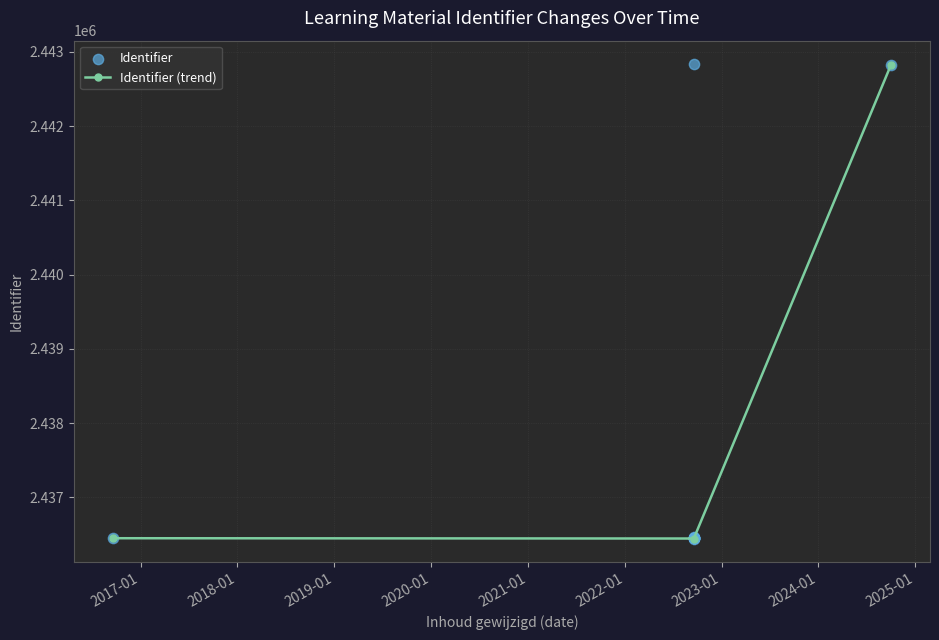

What is the change in value from 2022-09-18 to 2022-09-18?

+6378